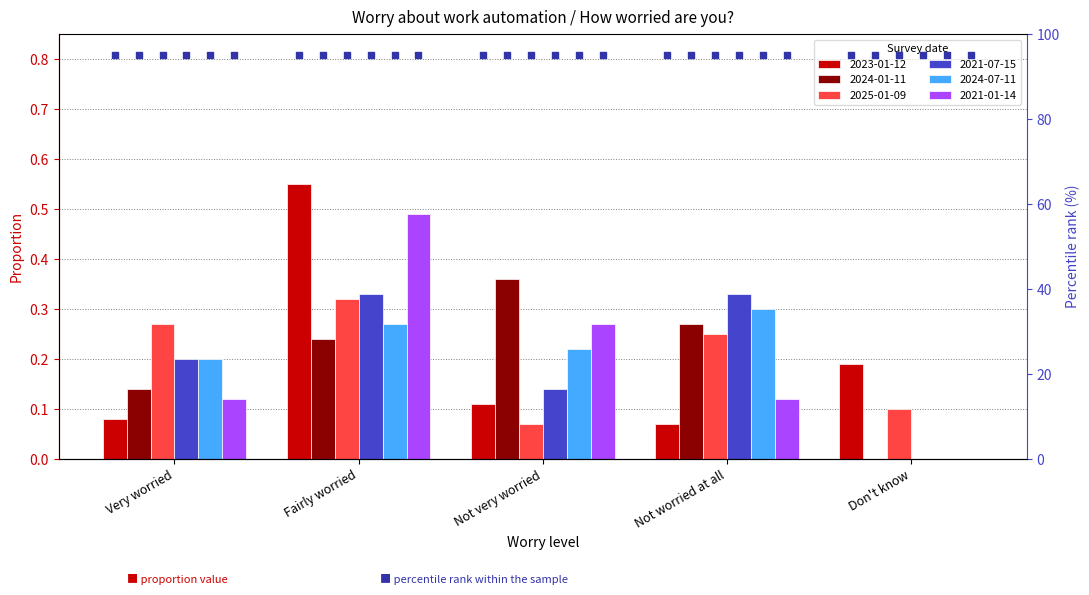

Which series contains the lowest Y value?

2024-01-11